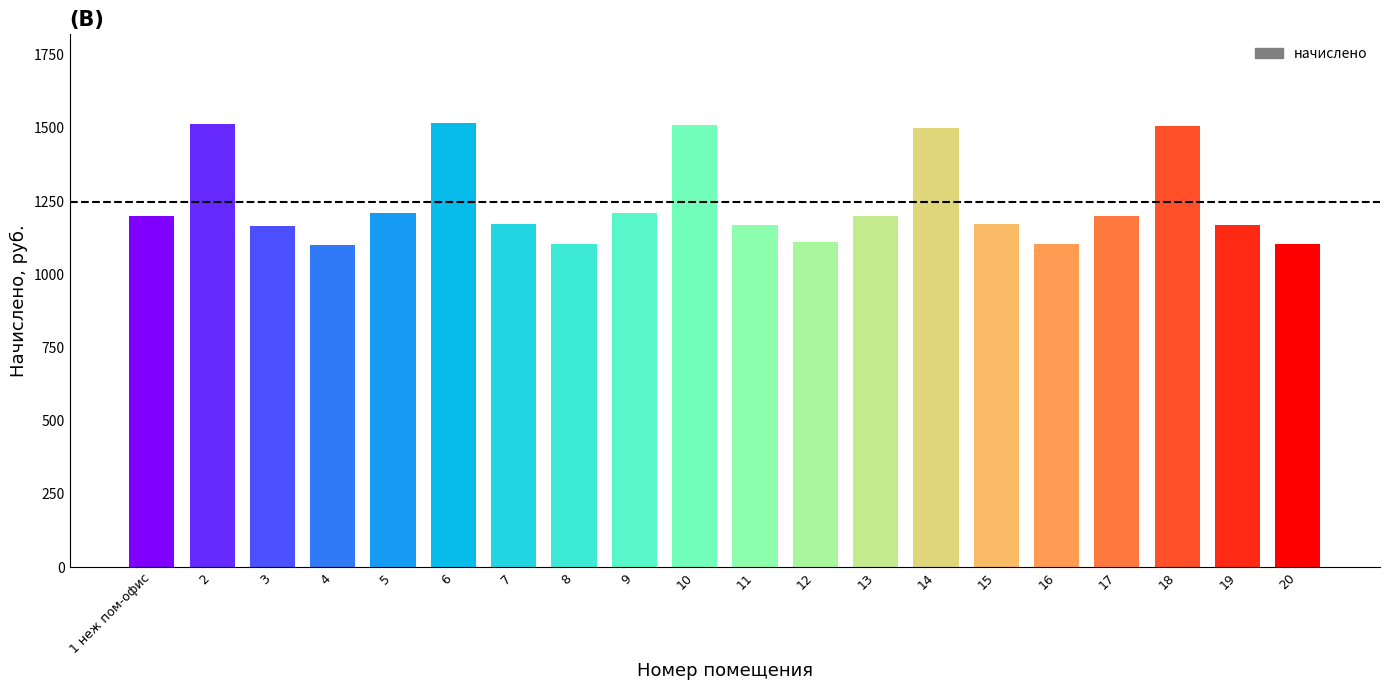

How many categories are shown in the chart?

20